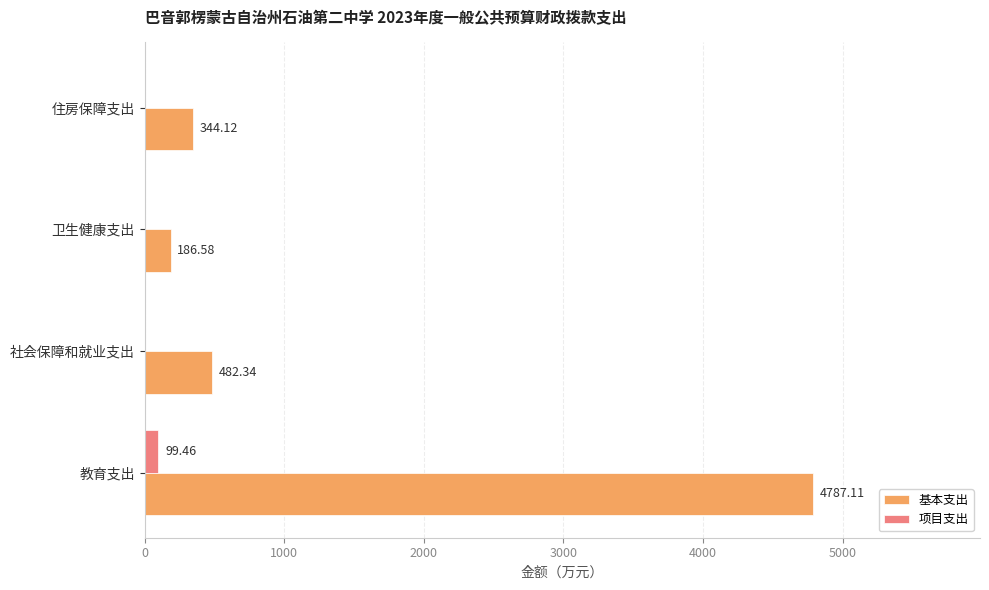

What is the greatest value displayed?

4787.1